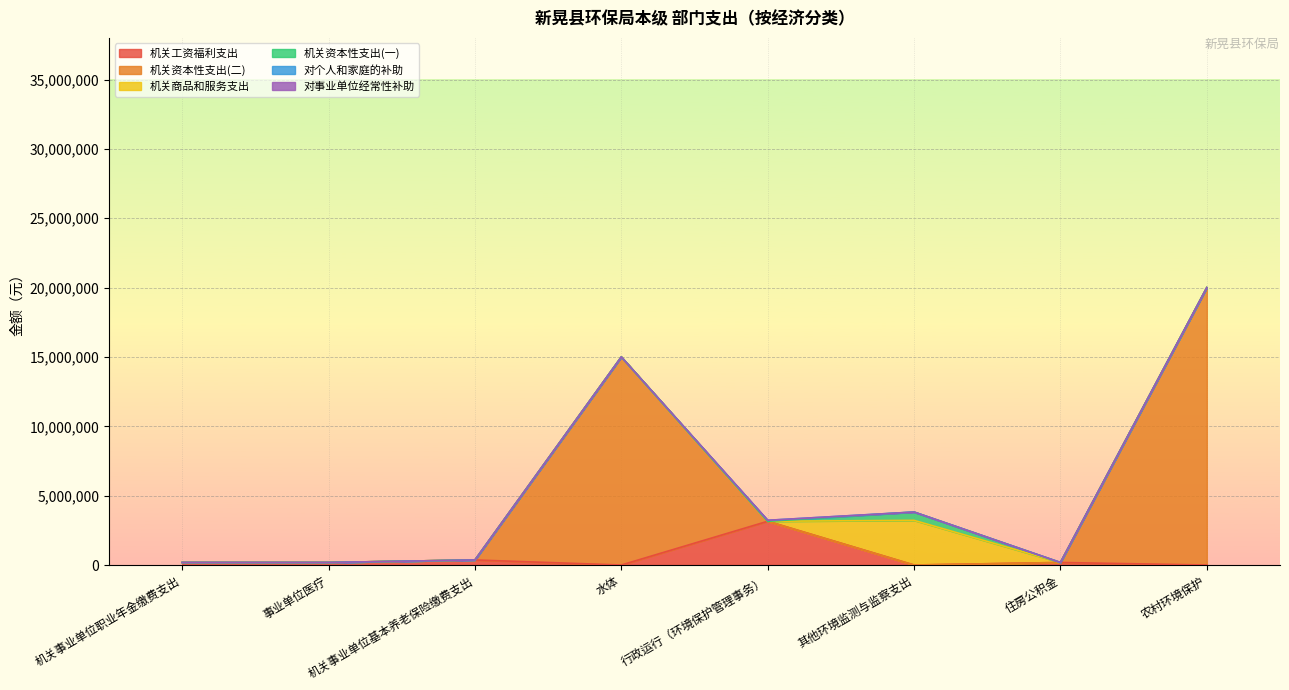

How many times do 对个人和家庭的补助 and 机关商品和服务支出 cross each other?

1